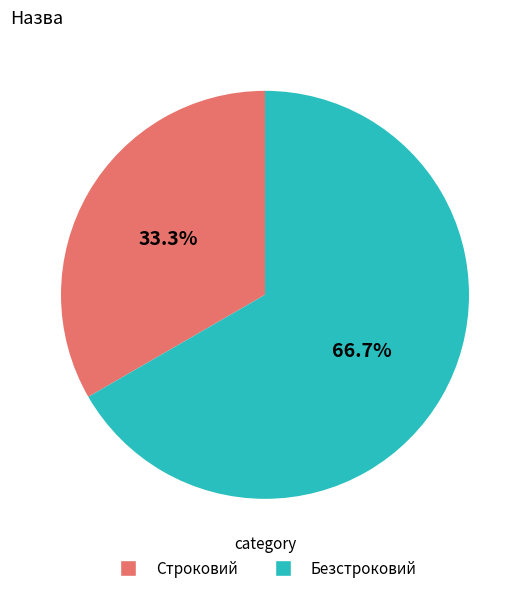

To the nearest percent, what is the difference between the largest and smallest slice percentages?

33%